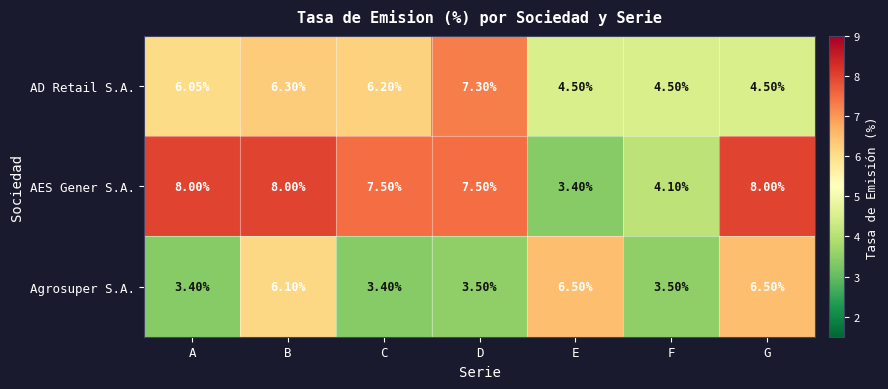

Which series has the largest total across all categories?

AES Gener S.A.